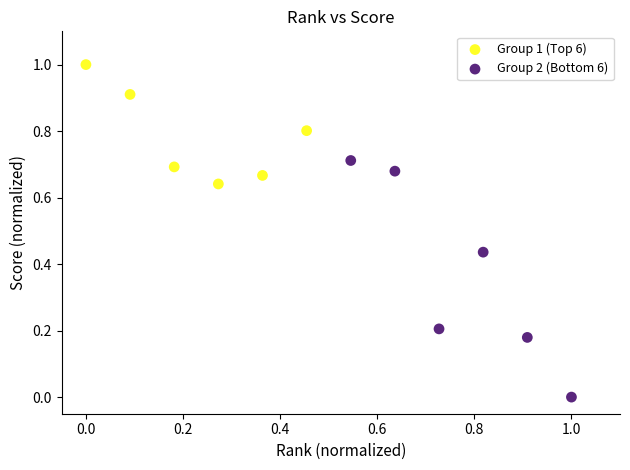

Which series has the largest Y range (max minus min)?

Group 2 (Bottom 6)